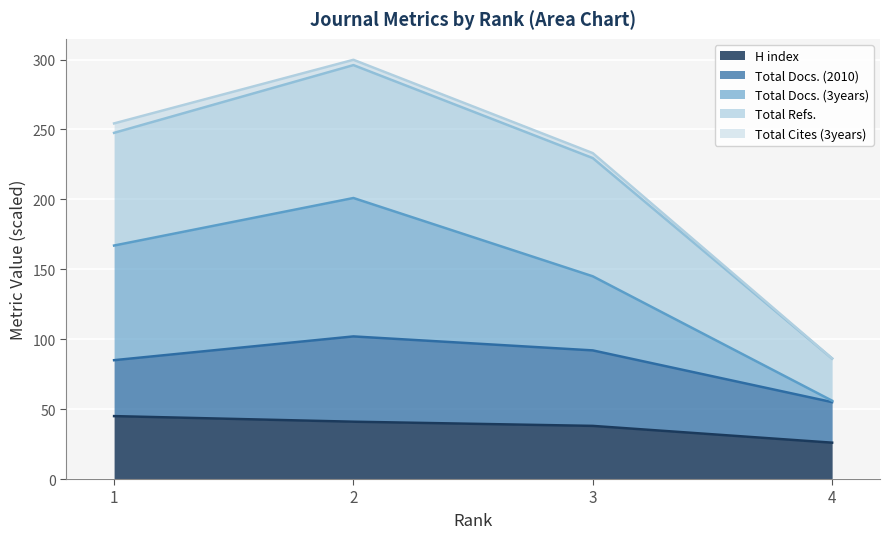

Between 1 and 2, which is larger?

1